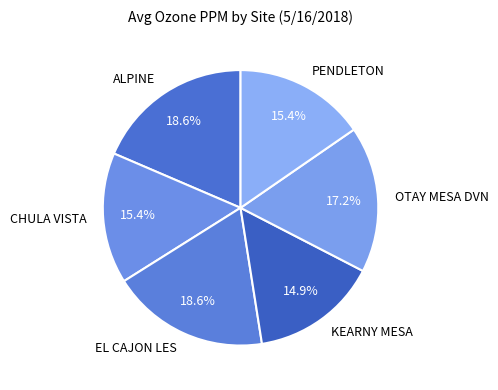

Is it true that EL CAJON LES is 32% of the pie?

False